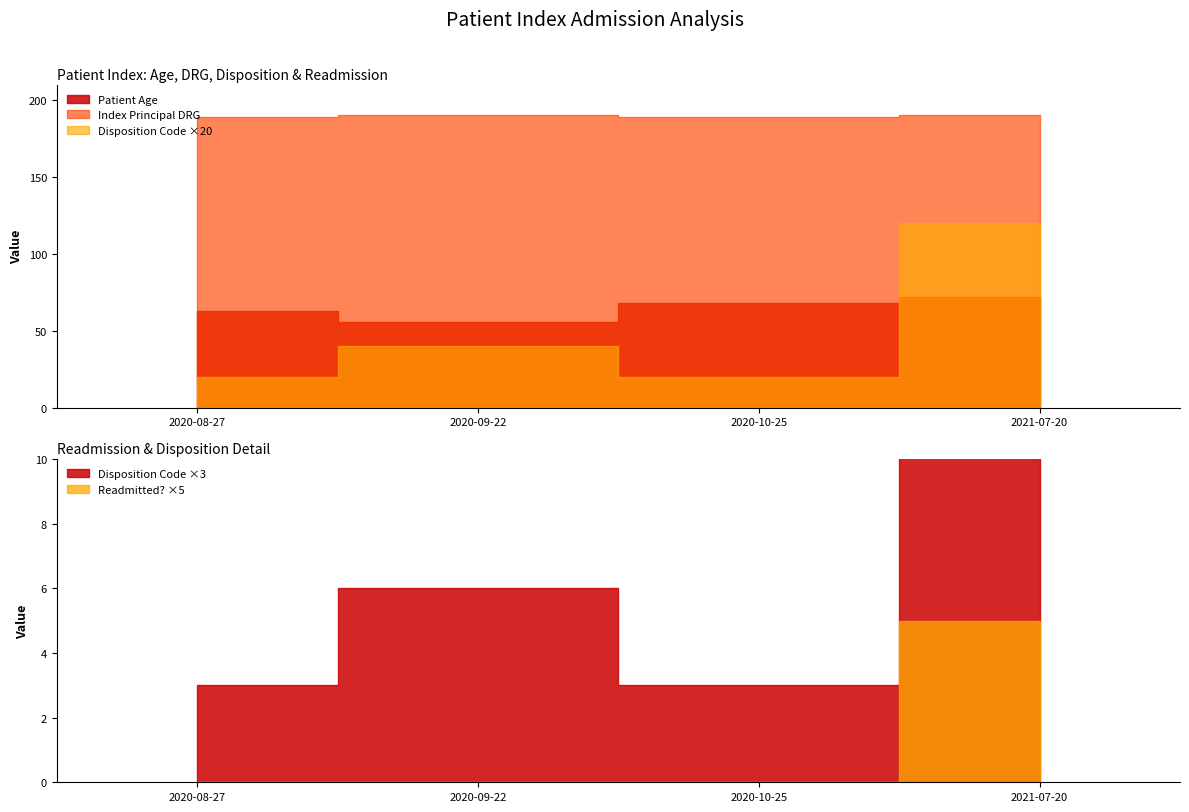

At which label does Patient Age reach its peak?

2021-07-20